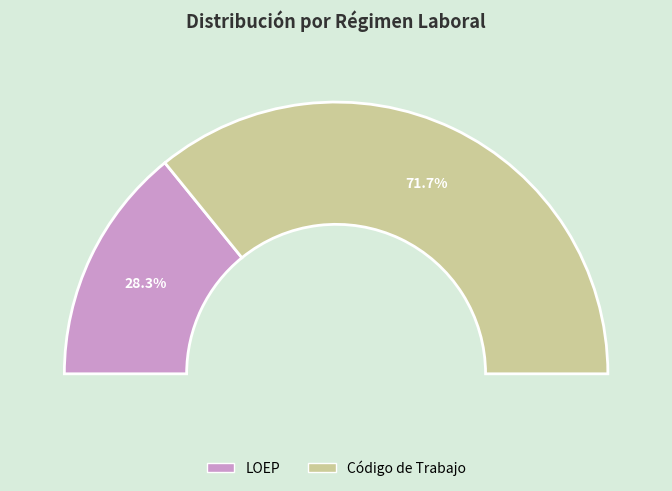

To the nearest percent, what is the combined percentage of LOEP and Código de Trabajo?

100%